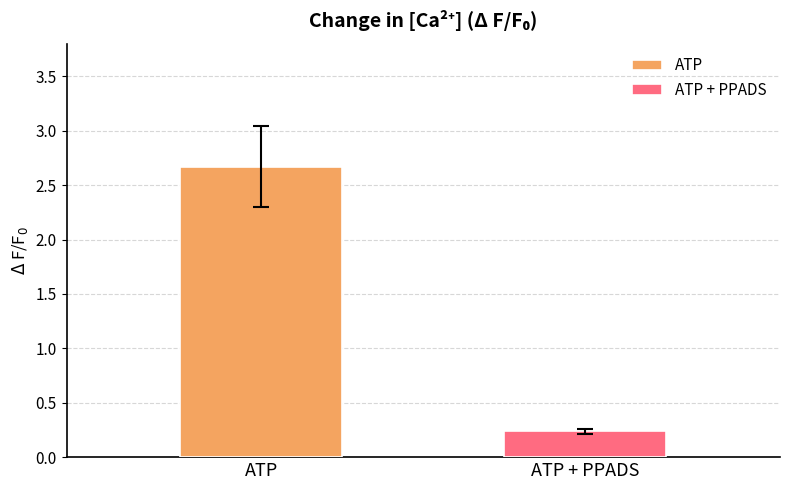

What is the maximum value shown in the chart?

2.7